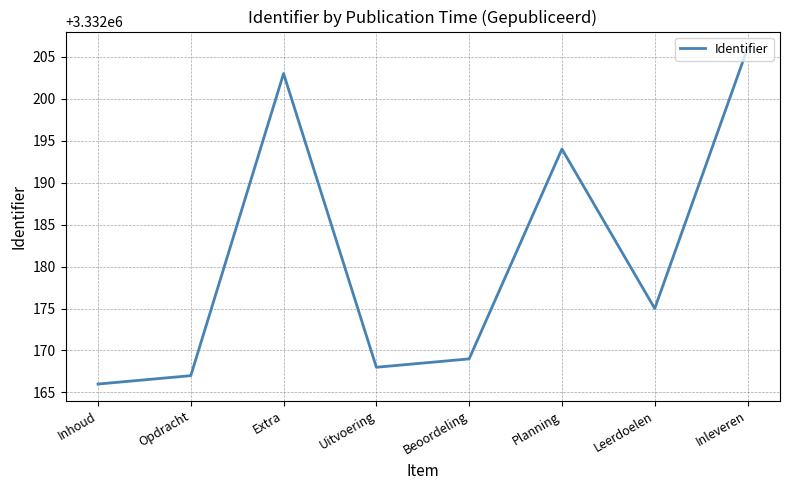

Rank the categories by value from highest to lowest.

Inleveren, Extra, Planning, Leerdoelen, Beoordeling, Uitvoering, Opdracht, Inhoud